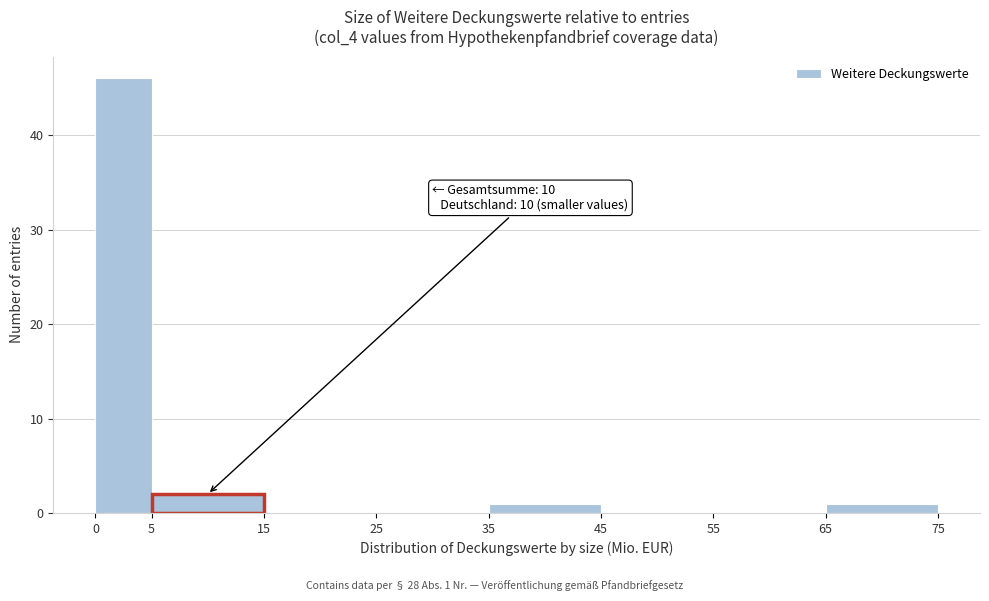

Over which range of the x-axis is the bar tallest?

0 to 5